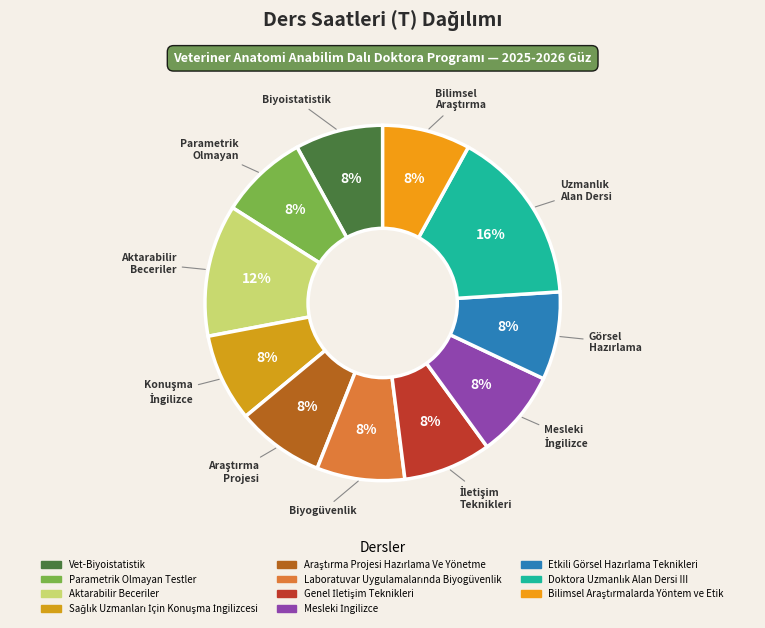

How many slices are in this pie chart?

11